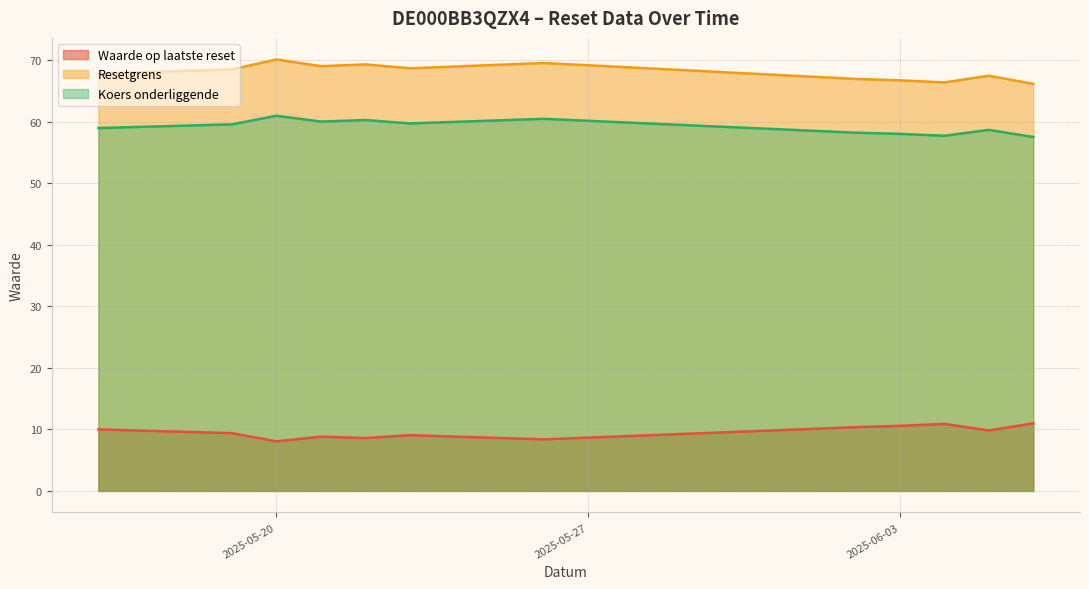

Rank the series by their maximum value, from highest to lowest.

Resetgrens, Koers onderliggende, Waarde op laatste reset